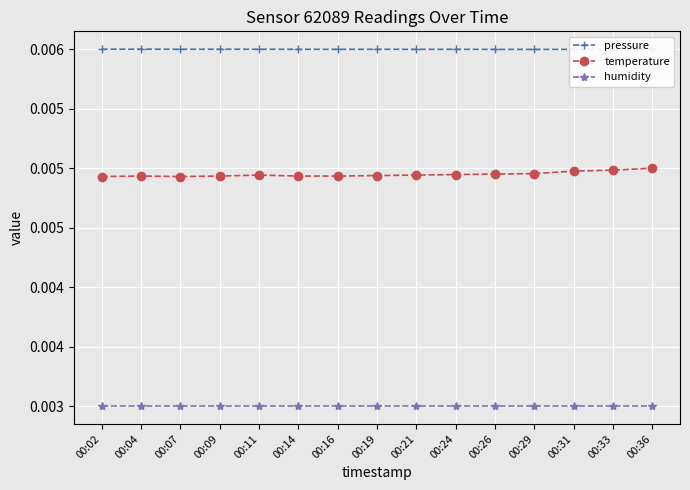

How many lines are shown in the chart?

3